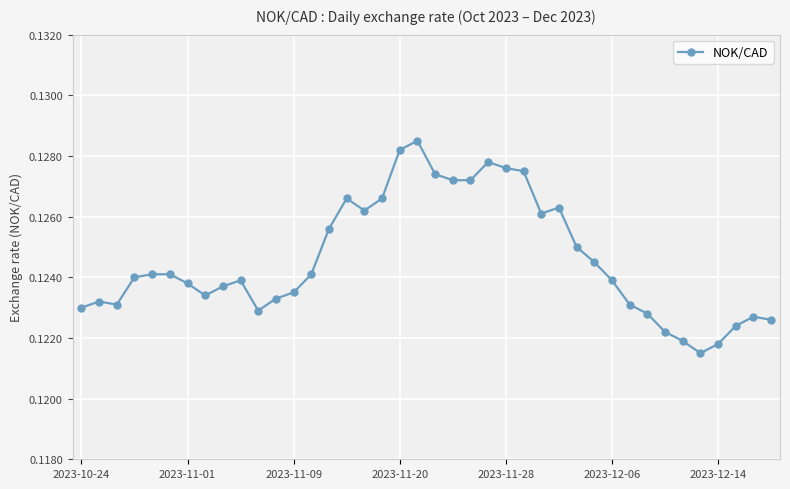

How many values are between 0 and 1?

40